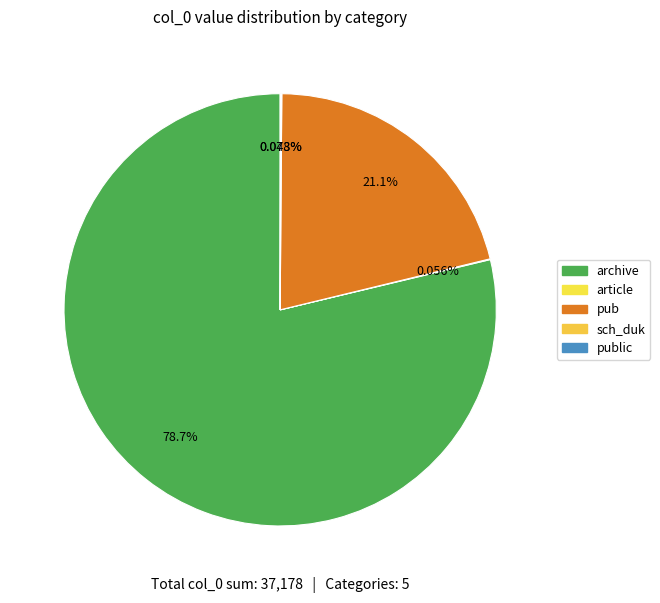

True or false: article accounts for 0% of the total.

True